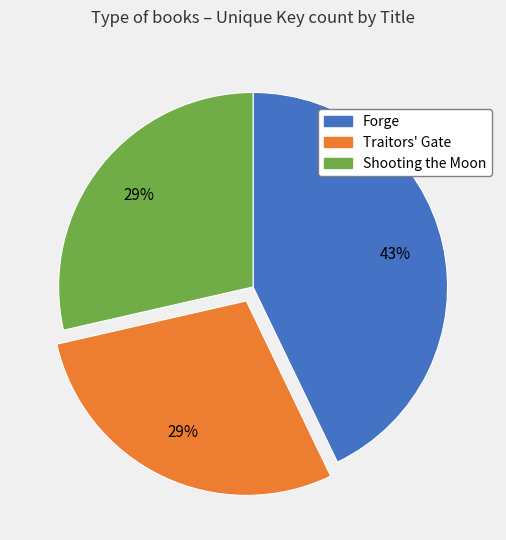

The Shooting the Moon slice represents 29% of the pie. True or false?

True